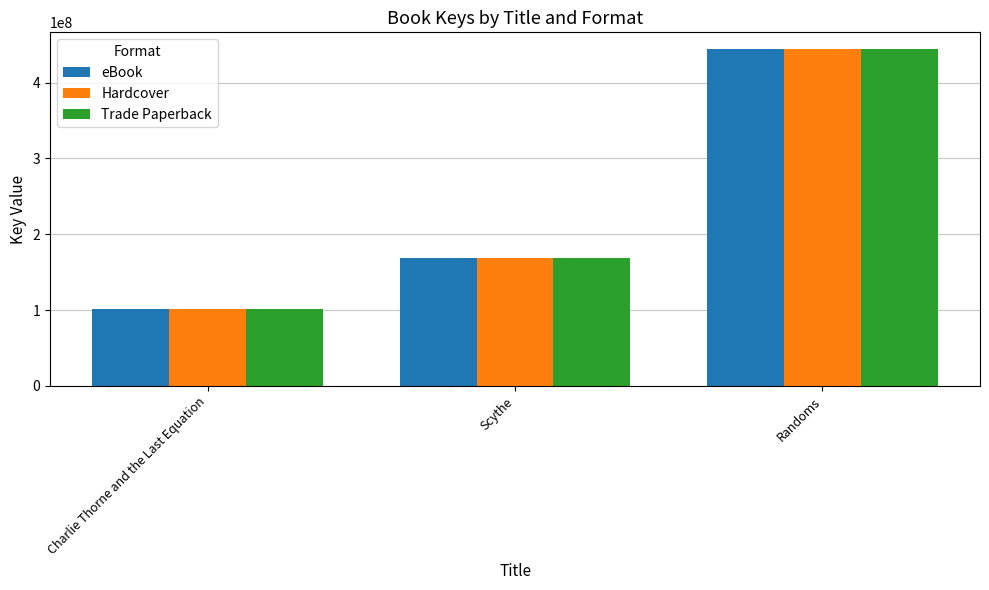

At which category is the sum across all series the highest?

Randoms